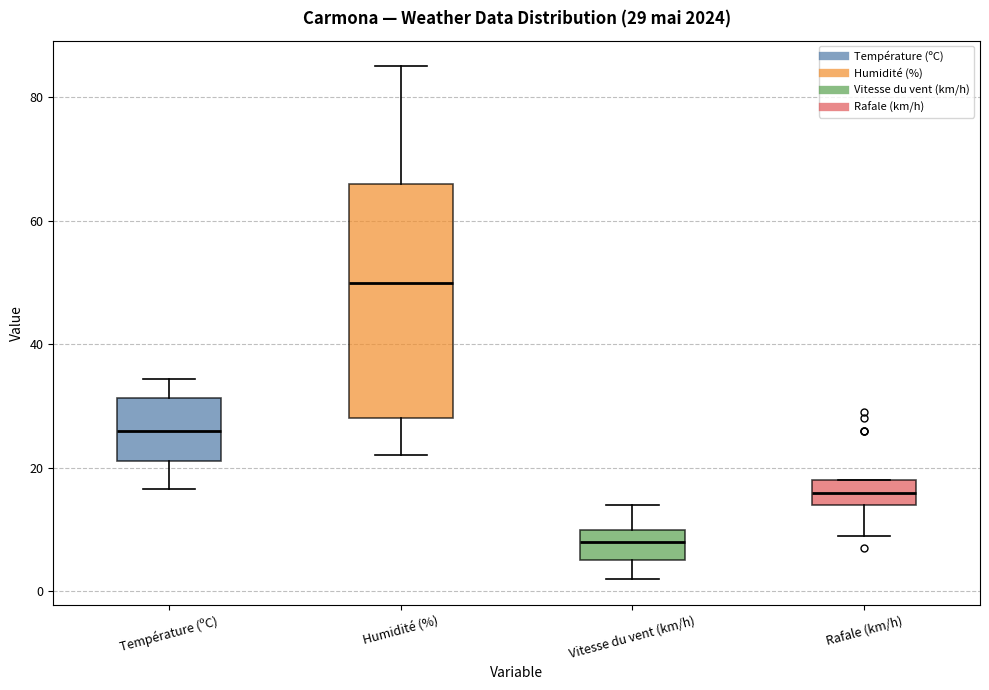

Which box is the tallest, from its lower edge to its upper edge?

Humidité (%)